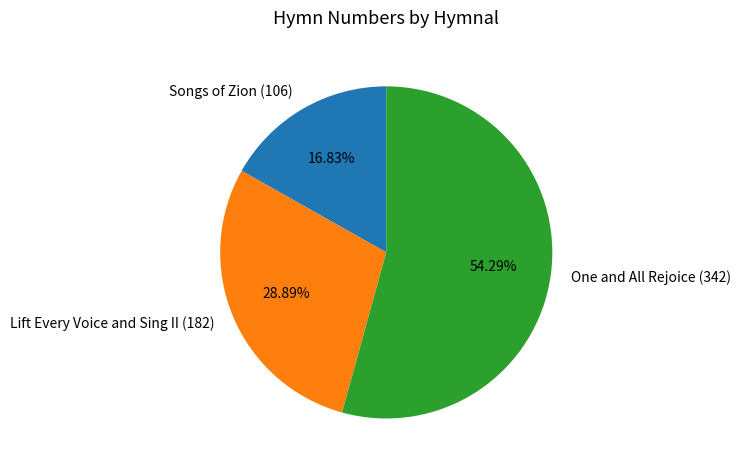

Is it true that One and All Rejoice (342) is 54% of the pie?

True